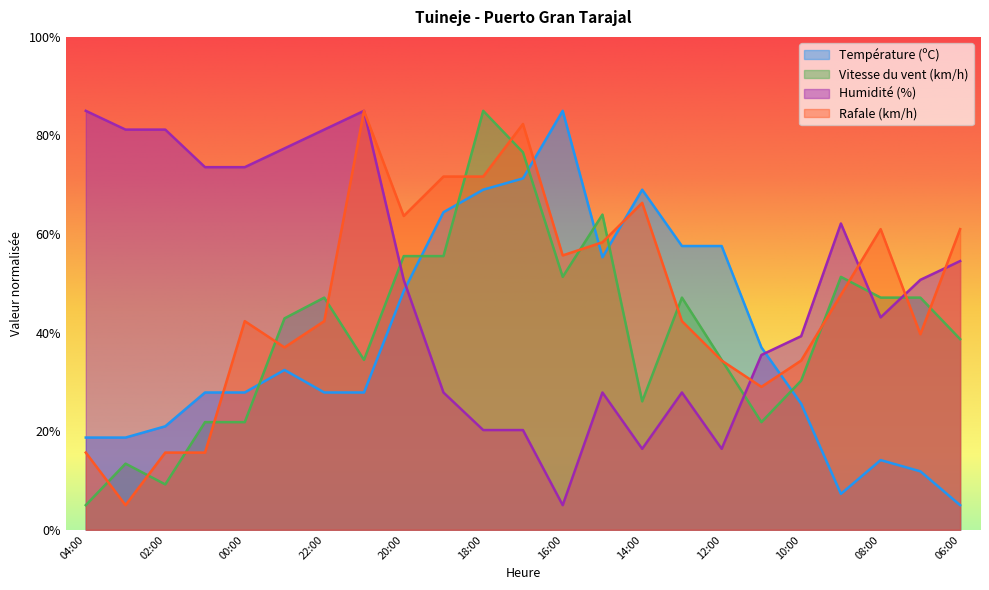

What is the difference between the Température (ºC) values at 15:00 and 11:00?

18.3